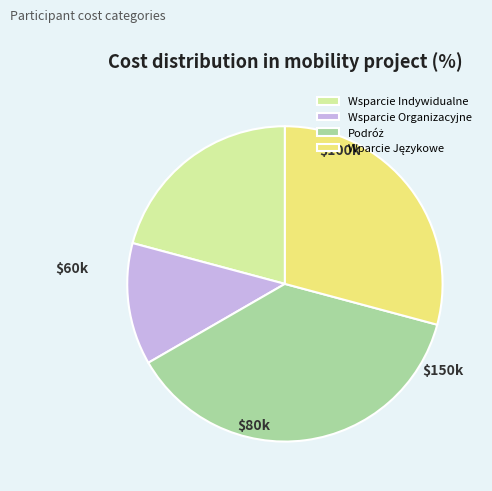

Which category has the smallest portion of the pie?

Wsparcie Organizacyjne